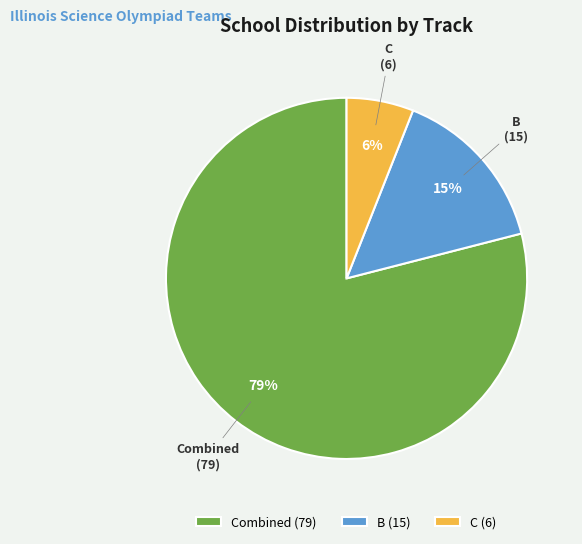

Which category accounts for the majority?

Combined (79)